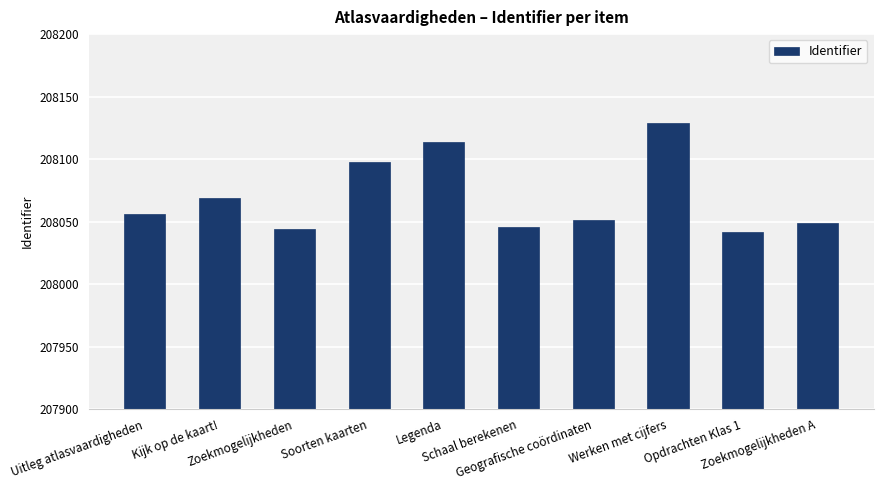

What is the label of the 6th bar from the right?

Legenda